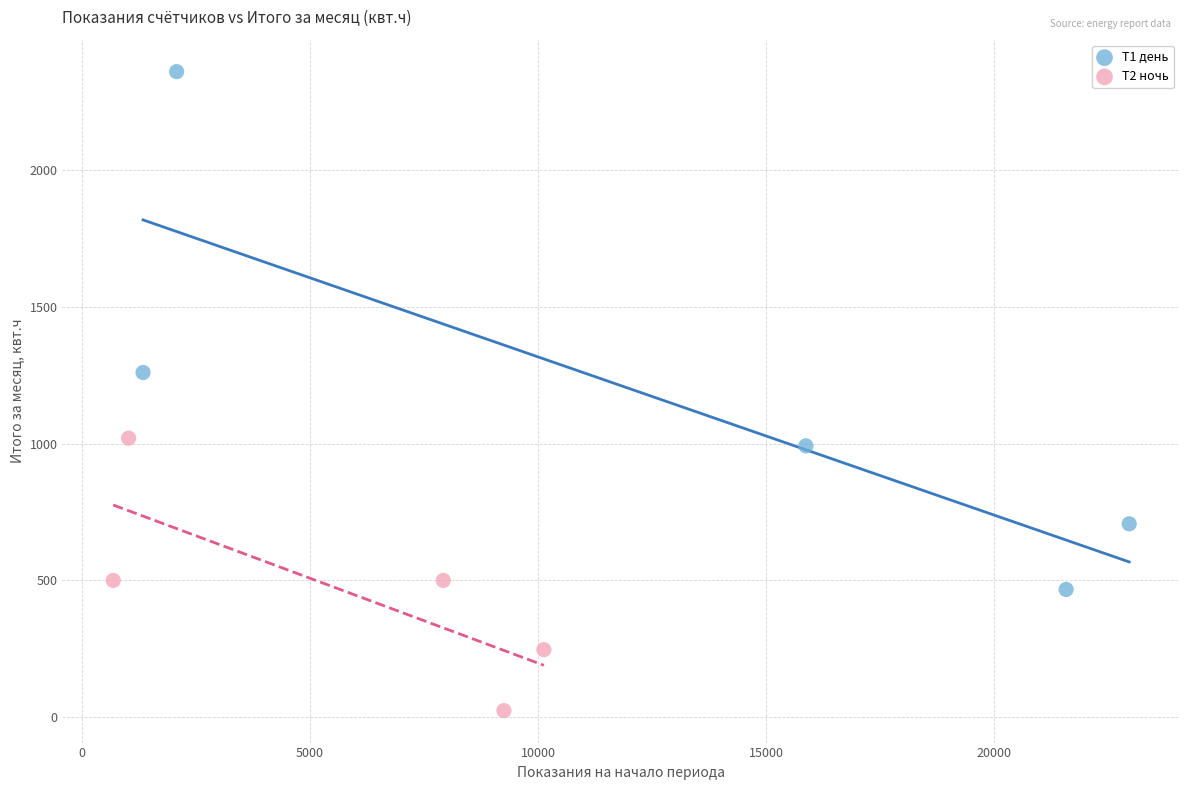

Which series contains the lowest Y value?

Т2 ночь